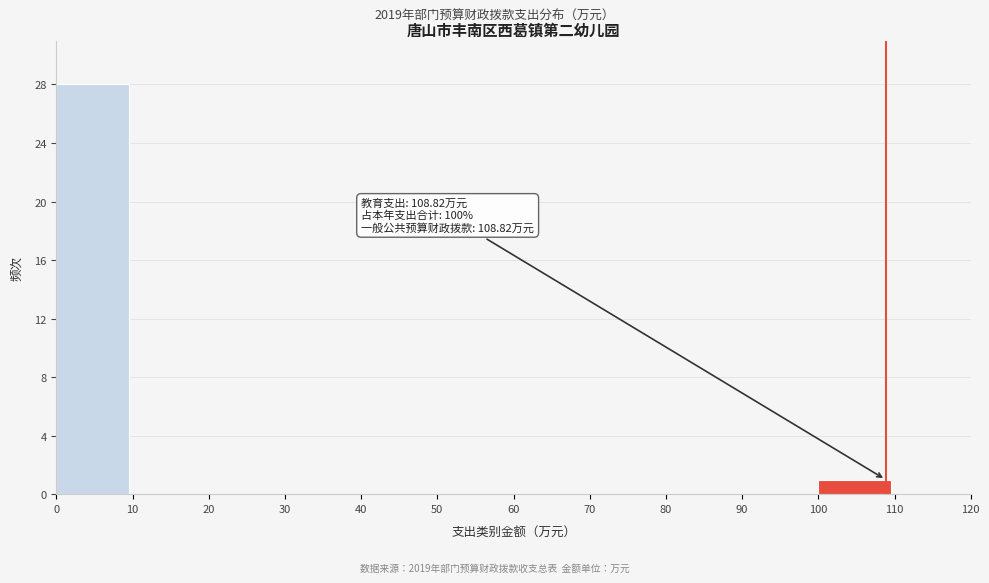

Over which range of the x-axis is the bar tallest?

0 to 10